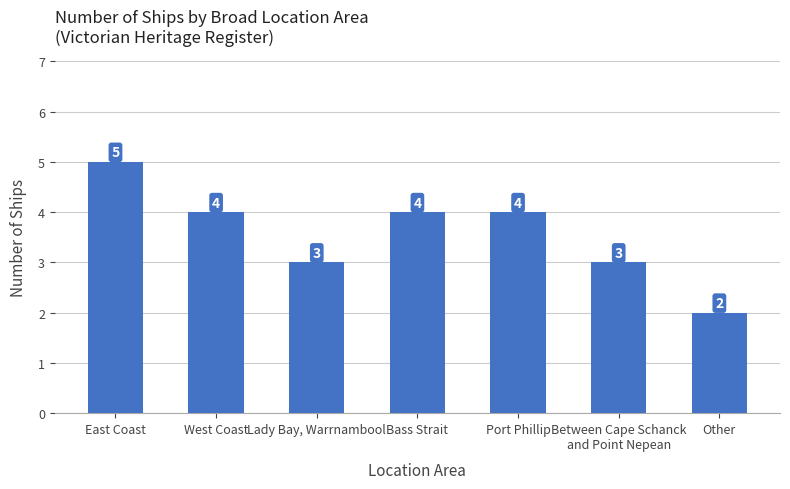

What is the average value?

4